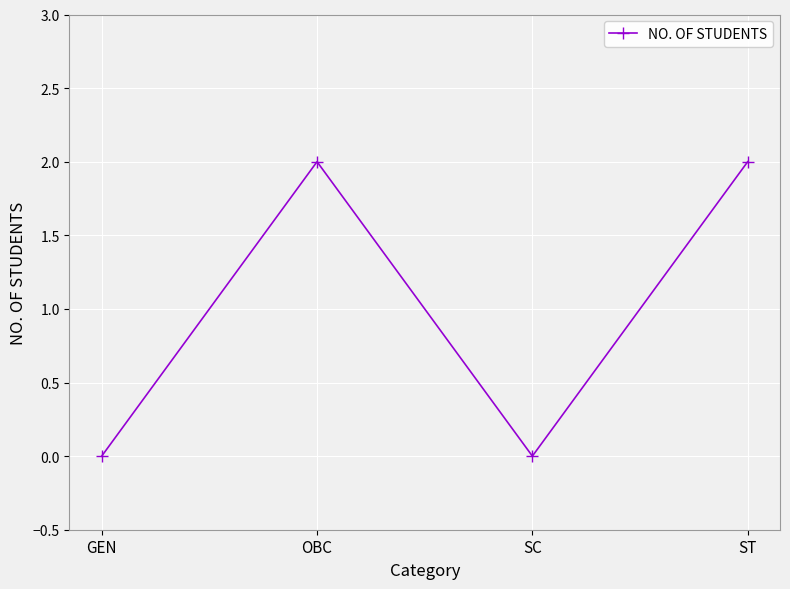

Where is the first local minimum?

SC